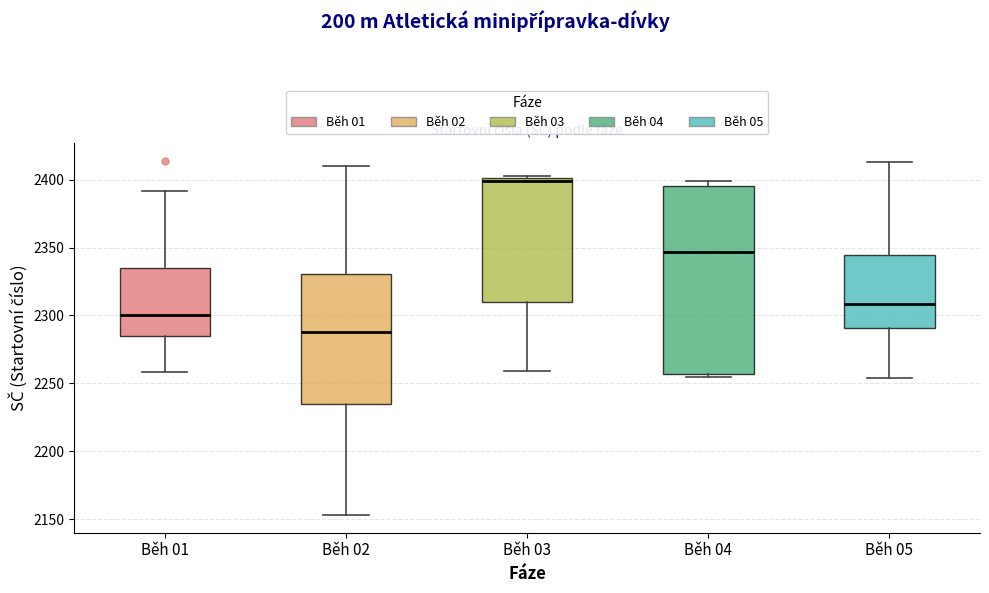

Which box has the lowest median line?

Běh 02